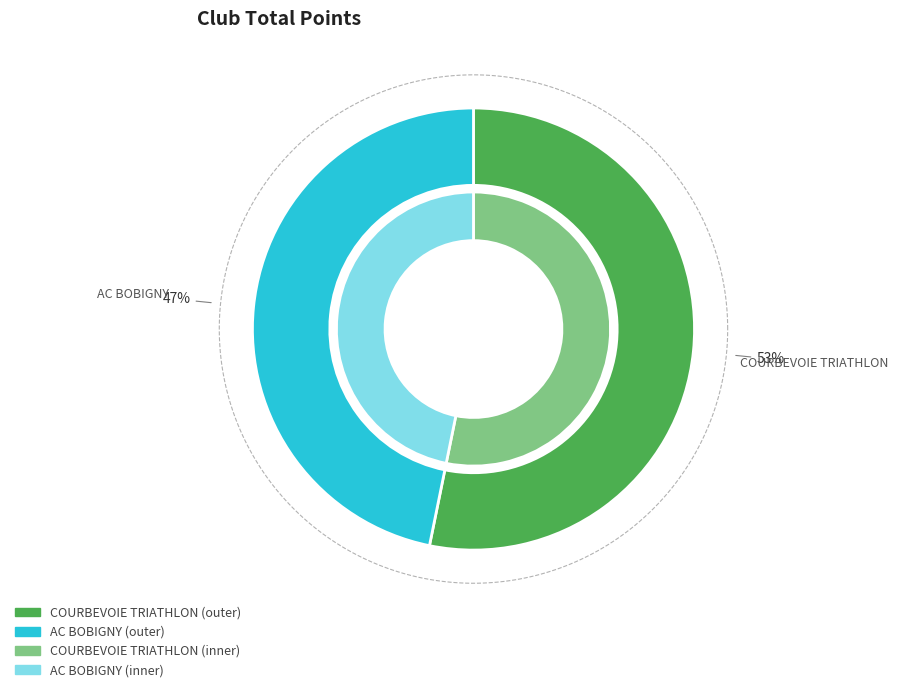

Combined, do AC BOBIGNY and COURBEVOIE TRIATHLON account for over 50%?

Yes